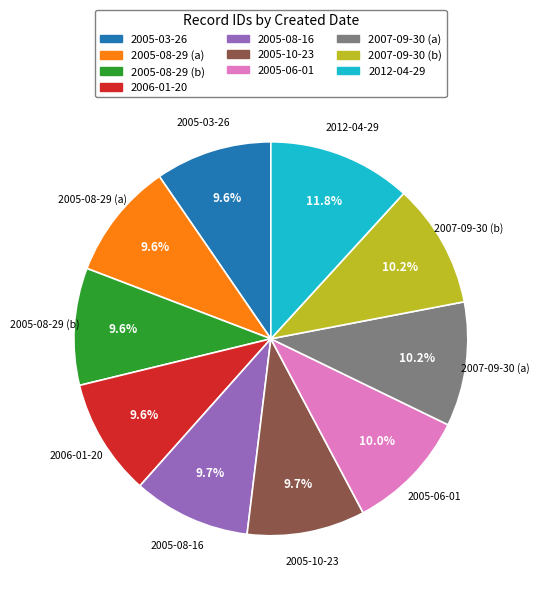

What is the ratio of the value at 2007-09-30 (a) to the value at 2005-08-29 (b)?

1.1